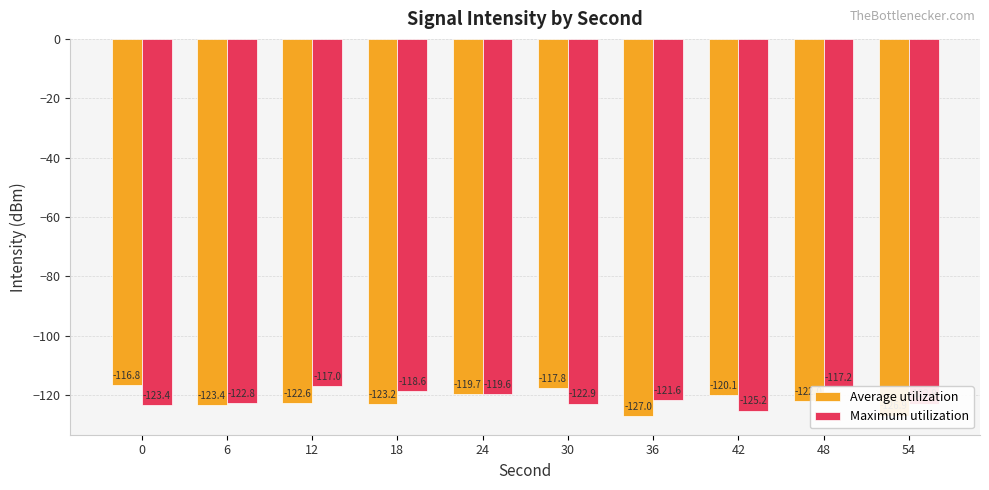

What is the minimum value shown in the chart?

-127.0